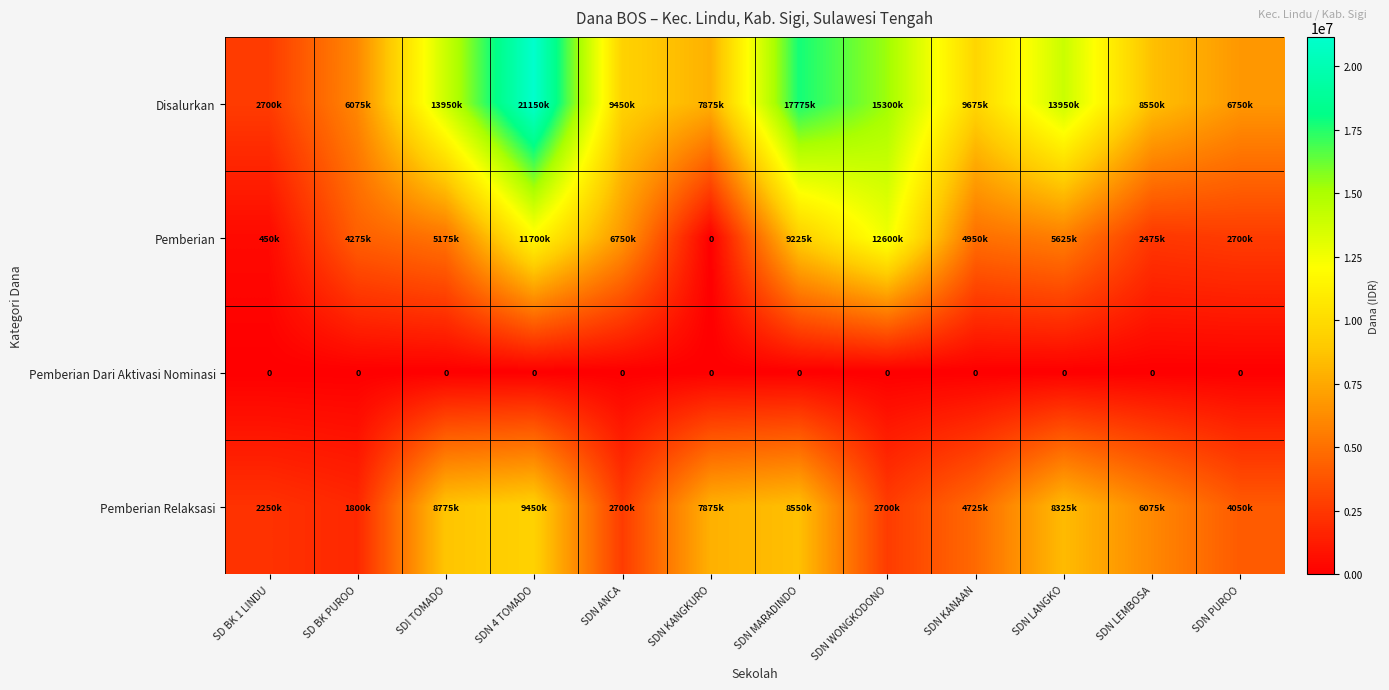

How many data points does each series have?

12